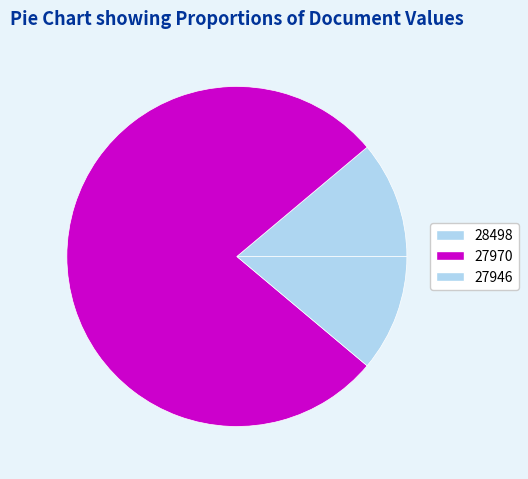

Is 28498 the majority of the pie?

No